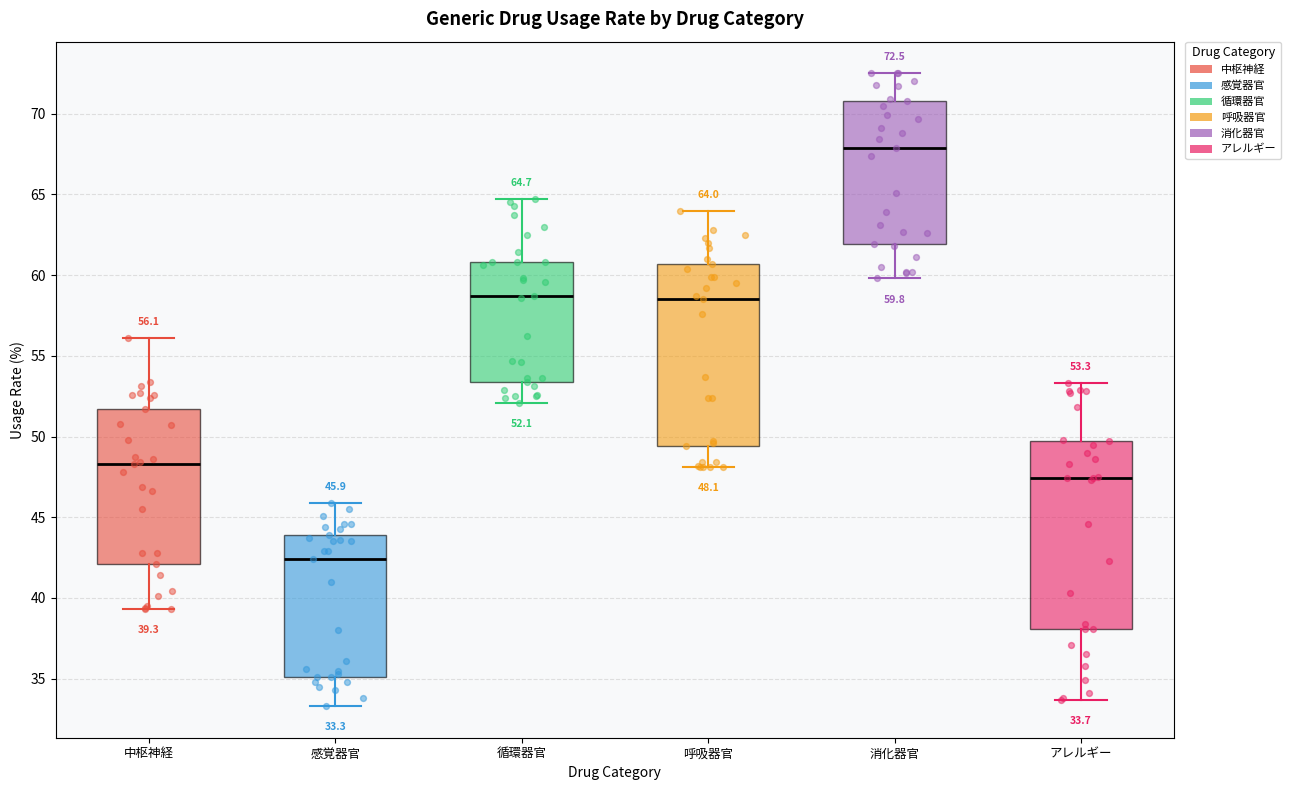

Which box's median line is the highest?

消化器官